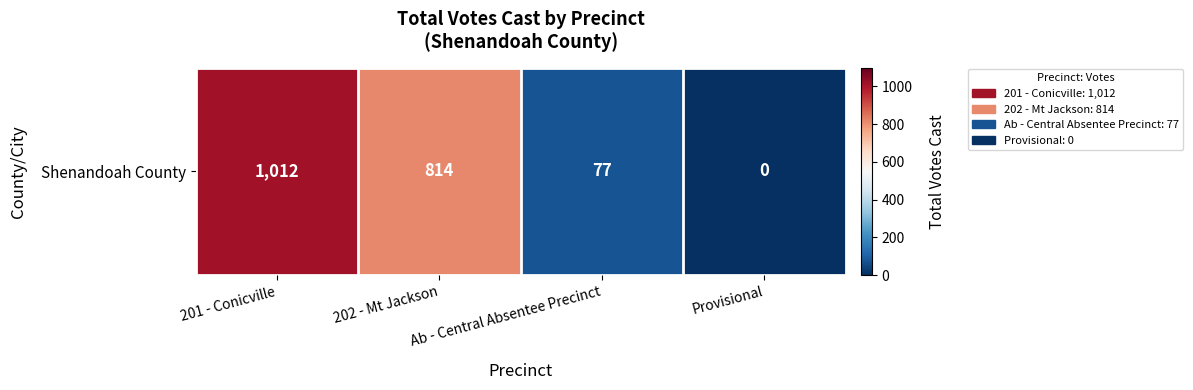

Rank the categories by value from highest to lowest.

201 - Conicville, 202 - Mt Jackson, Ab - Central Absentee Precinct, Provisional